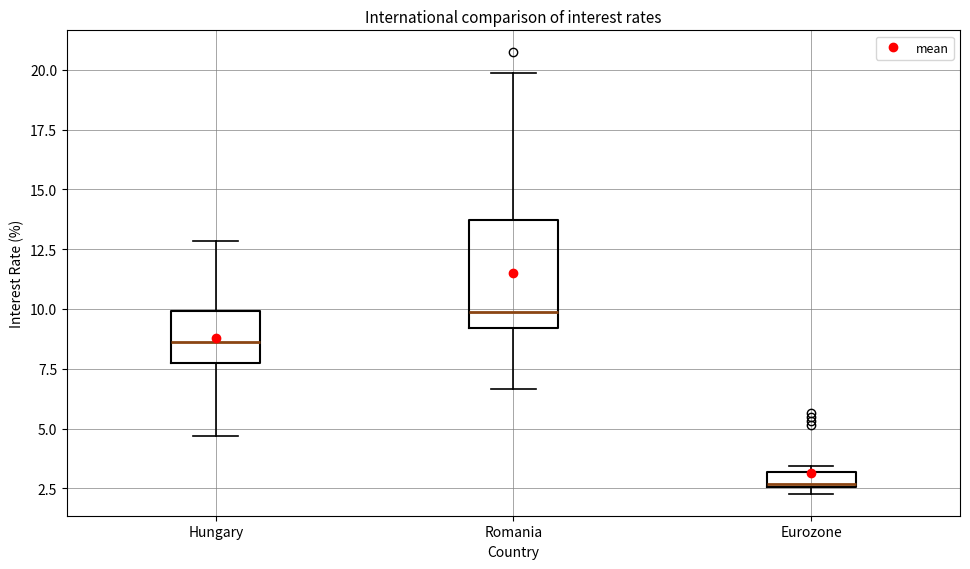

Which box's median line is the highest?

Romania